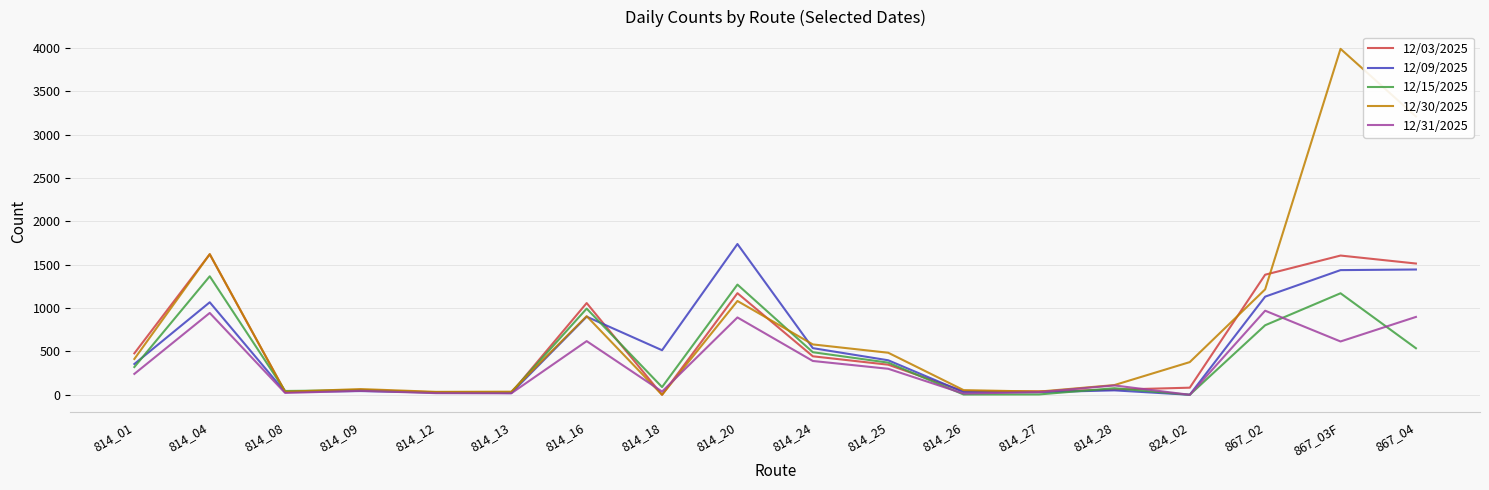

What is the greatest value displayed?

3990